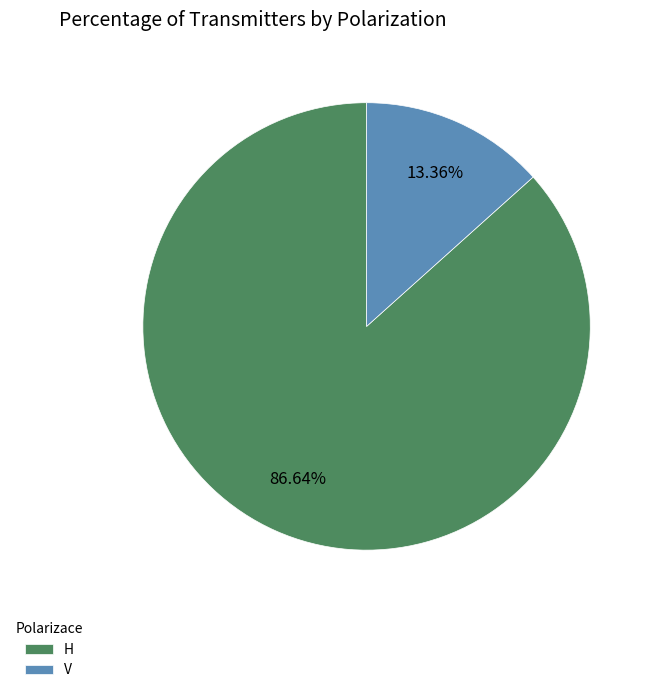

Which has a higher value, V or H?

H